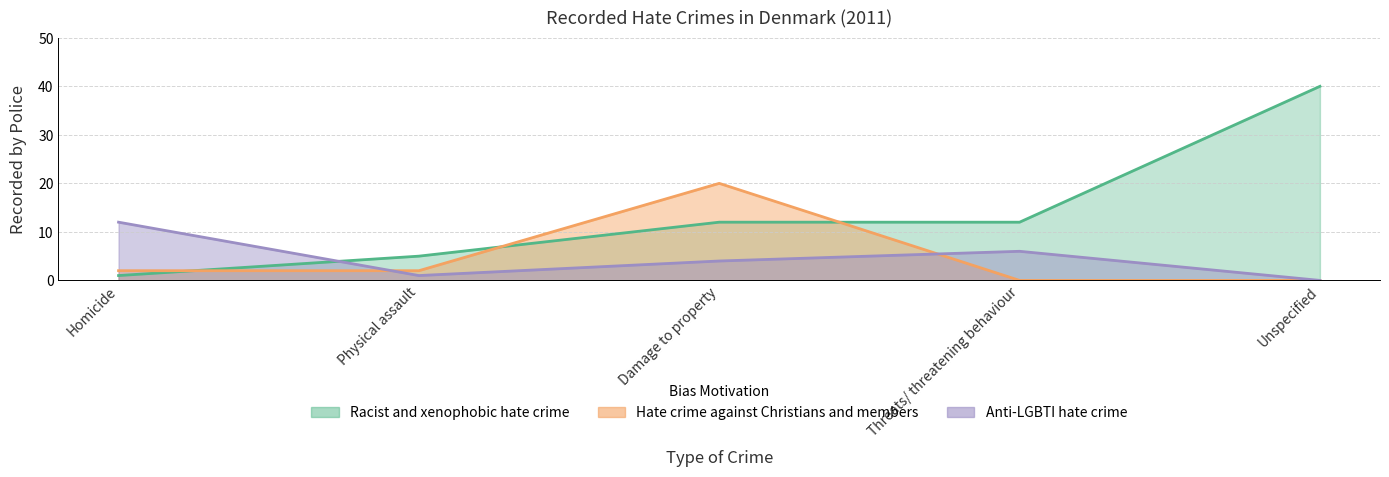

What is the sum of the Racist and xenophobic hate crime values at Physical assault and Threats/ threatening behaviour?

17